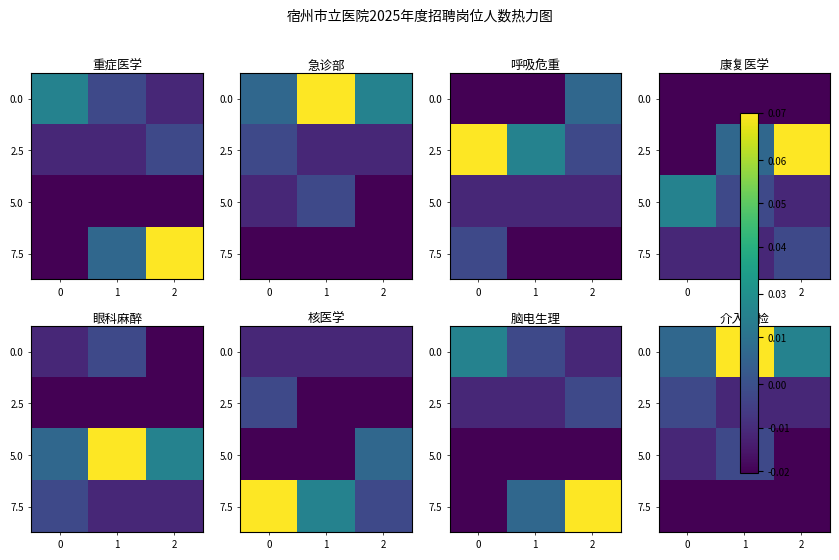

Which series changed the most between 0 and 2?

row_0